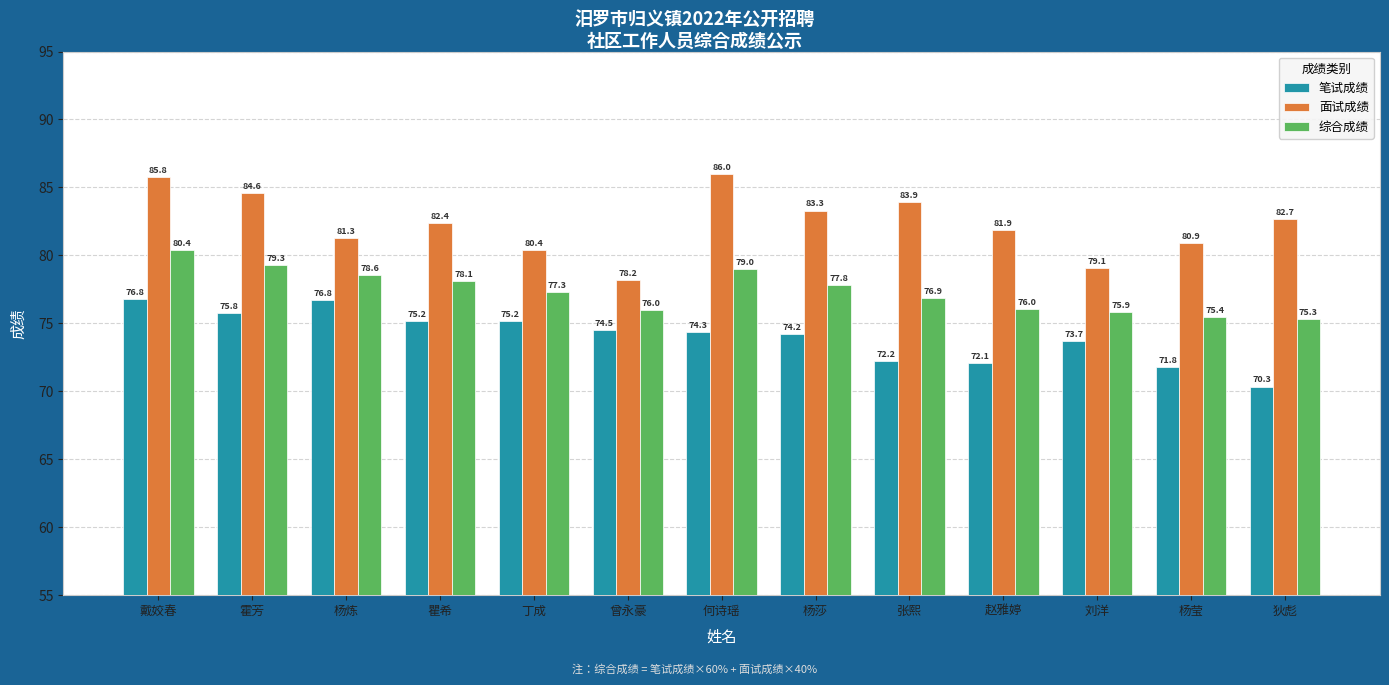

Which series has the widest spread of values?

面试成绩